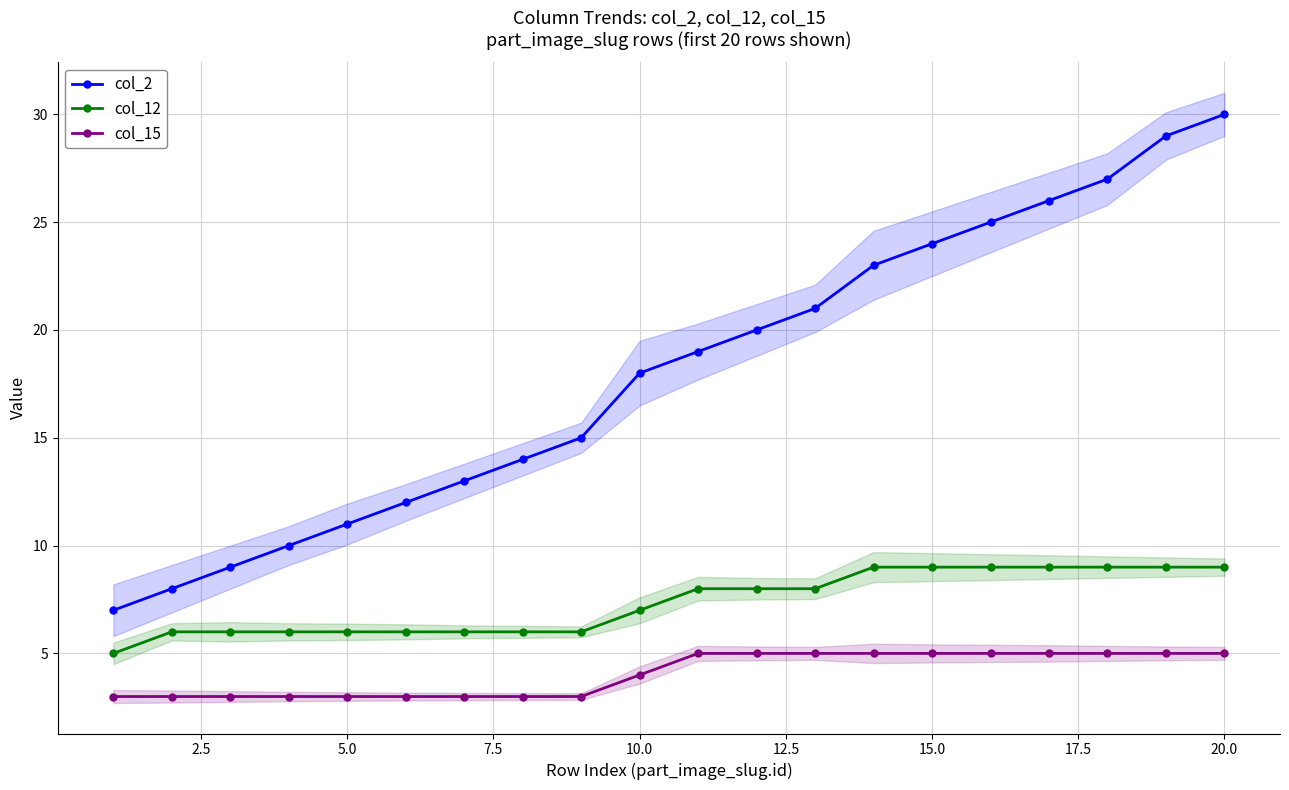

True or false: col_15 and col_12 intersect in this chart.

False